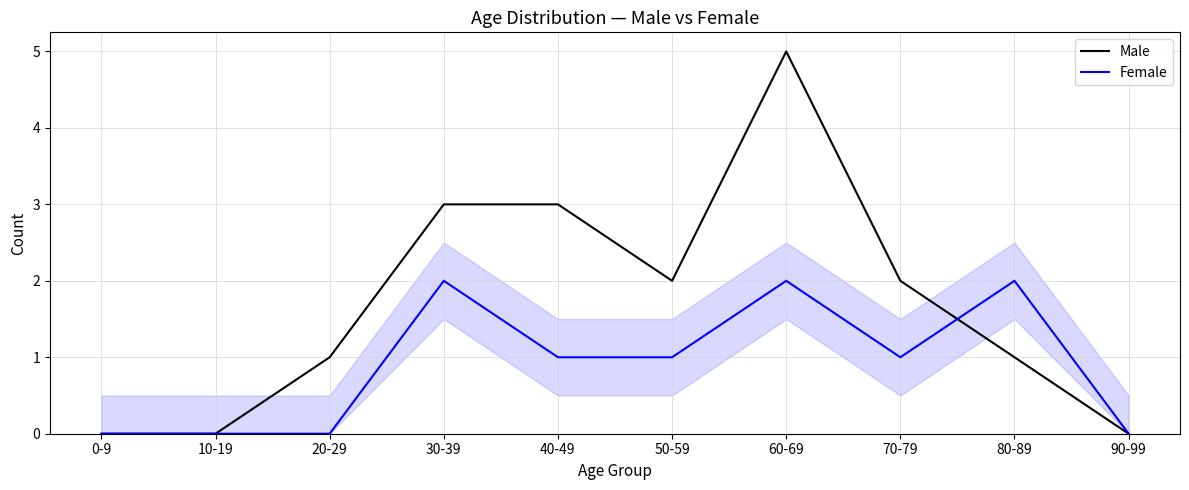

Does the chart display data point markers on the line(s)?

No